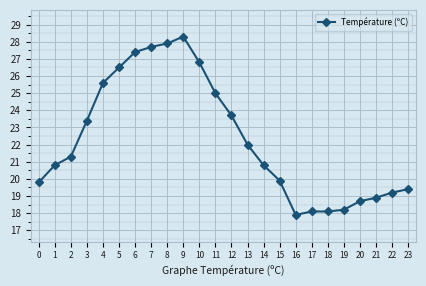

What value does the data have at 10?

26.8